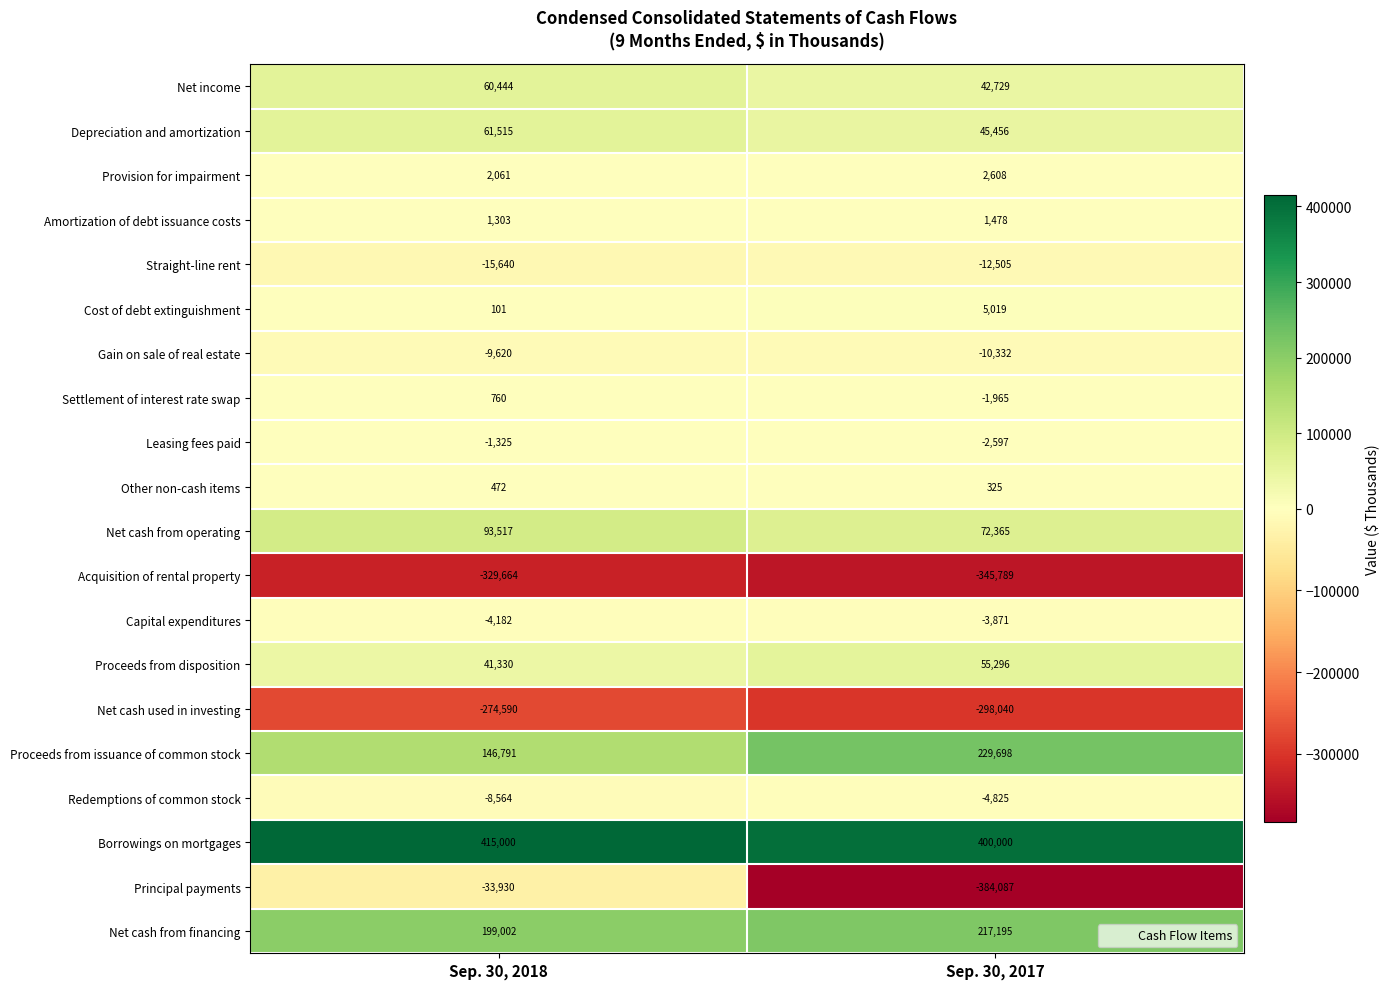

How many categories are shown in the chart?

2